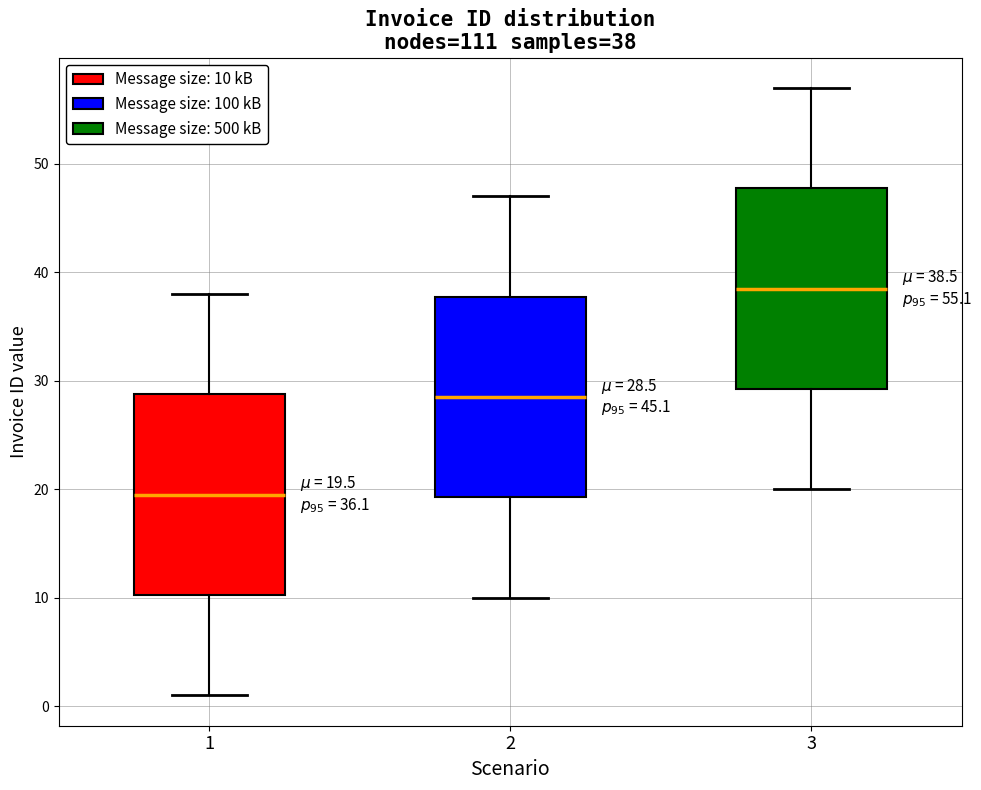

Which box's median line is the lowest?

1